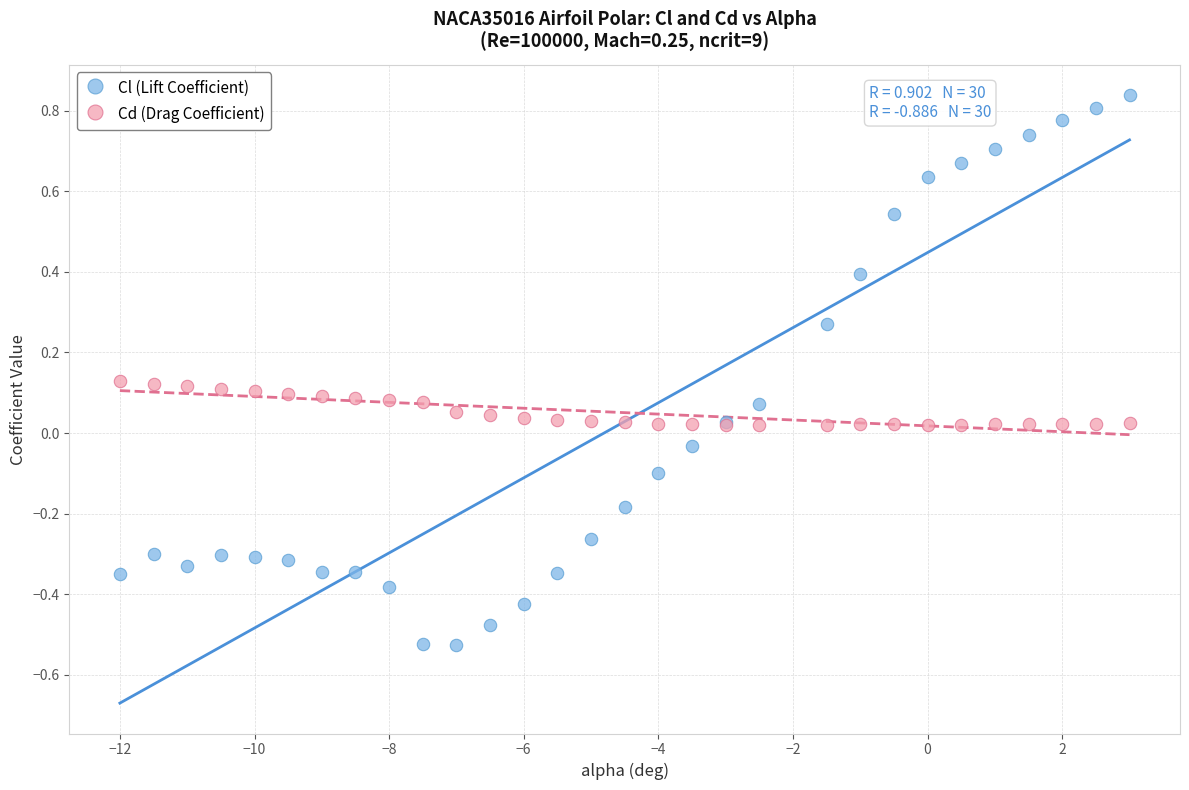

What are all the series names shown in the legend?

Cl (Lift Coefficient), Cd (Drag Coefficient)